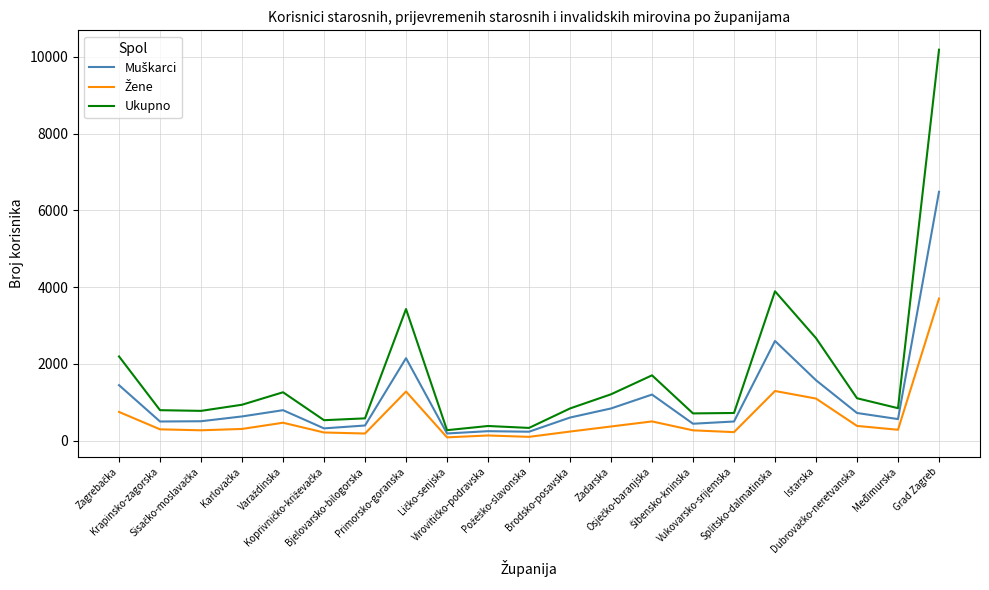

Which series has the largest total across all categories?

Ukupno